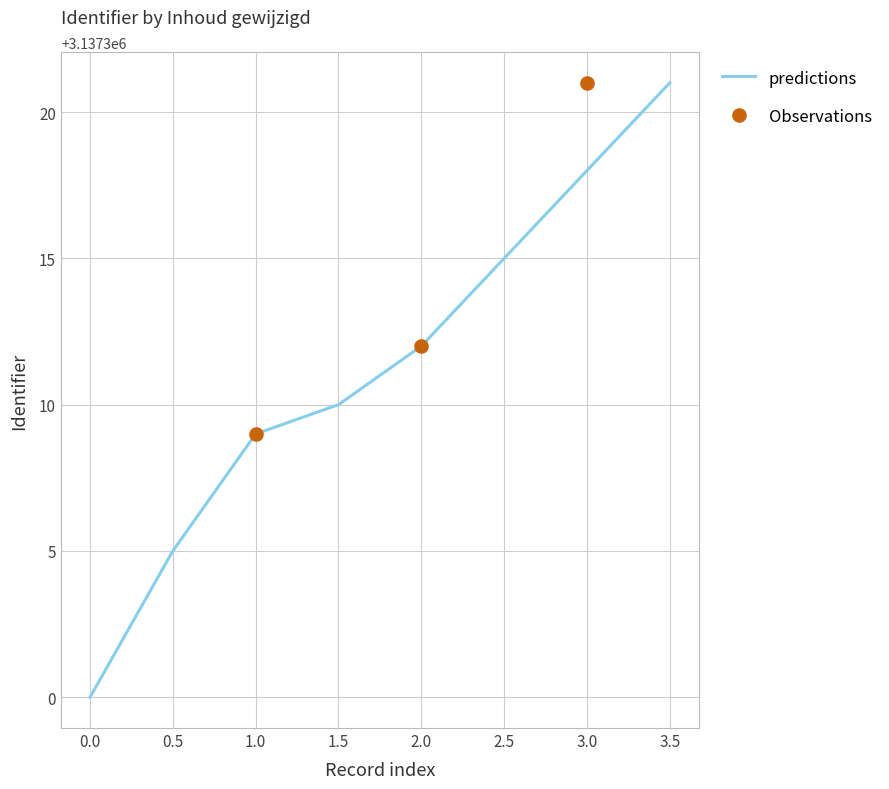

Rank the categories by predictions value from highest to lowest.

3.5, 3.0, 2.5, 2.0, 1.5, 1.0, 0.5, 0.0